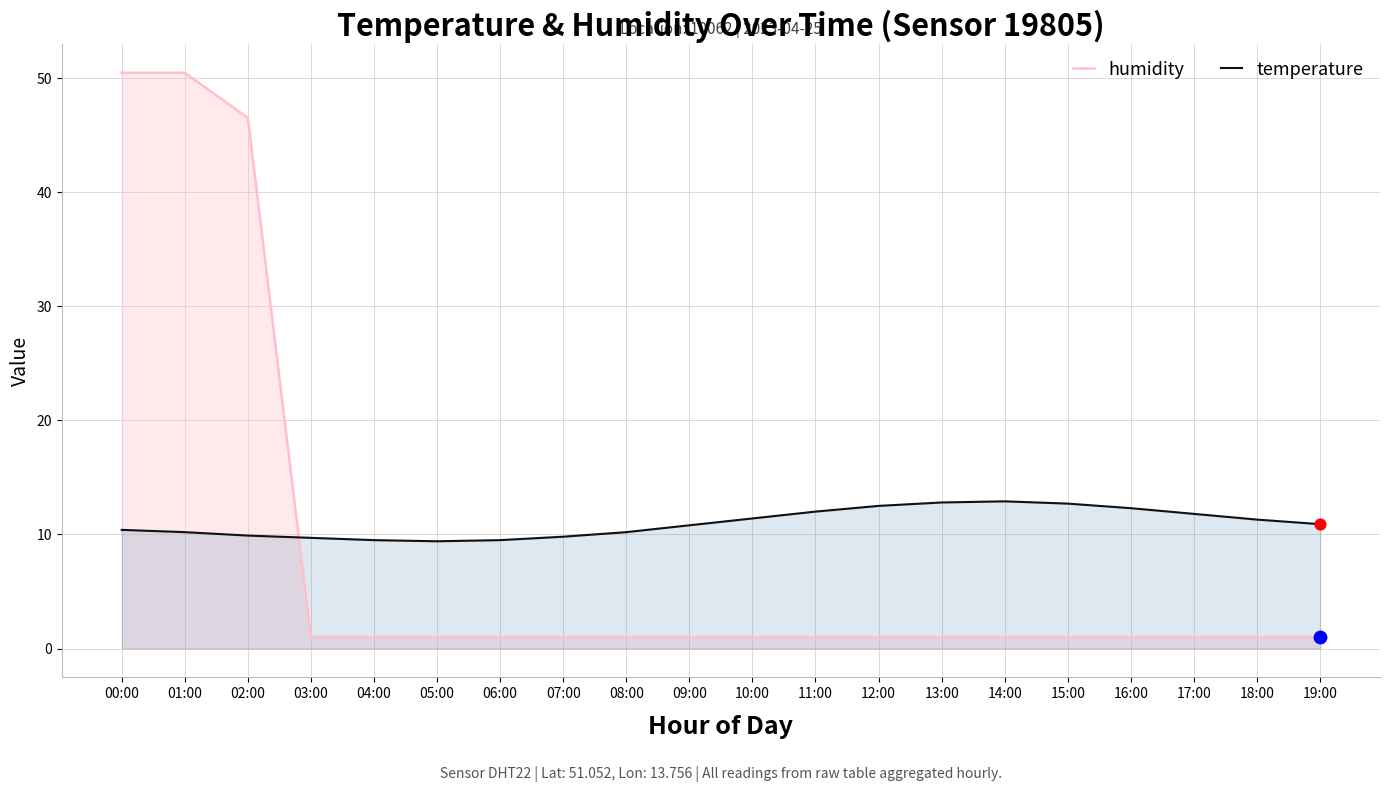

Which series has the largest total across all categories?

temperature